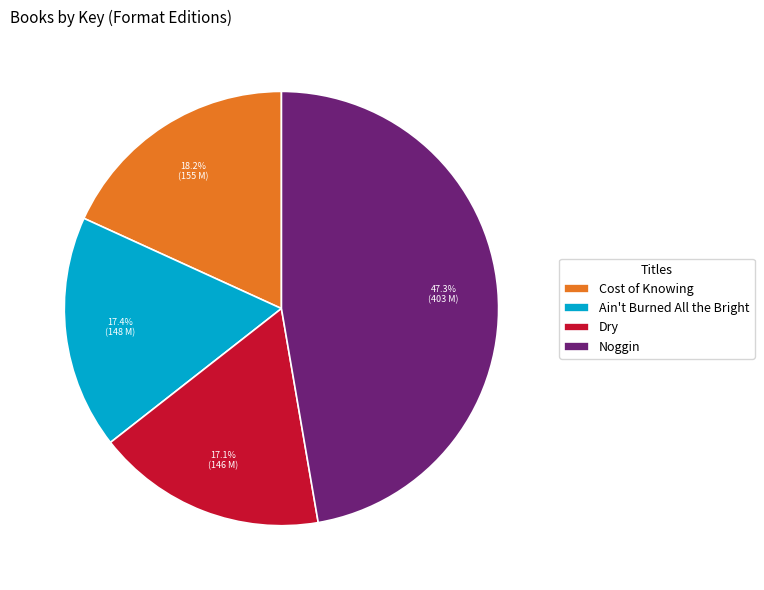

Between Dry and Noggin, which is larger?

Noggin